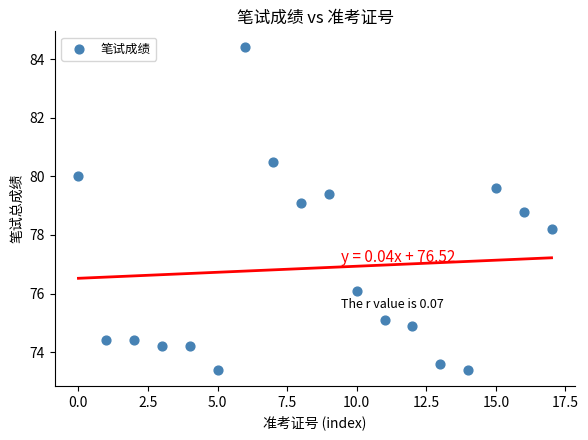

What Y value in the scatter plot is closest to 78?

78.2